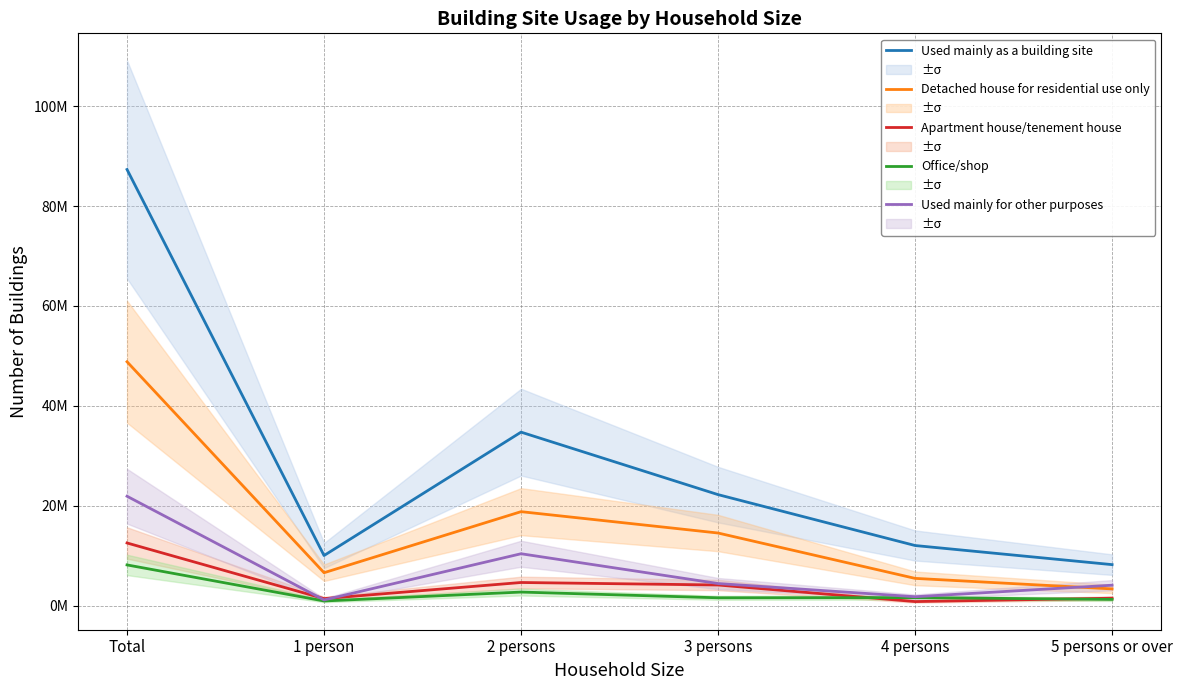

Count the number of categories in the chart.

6